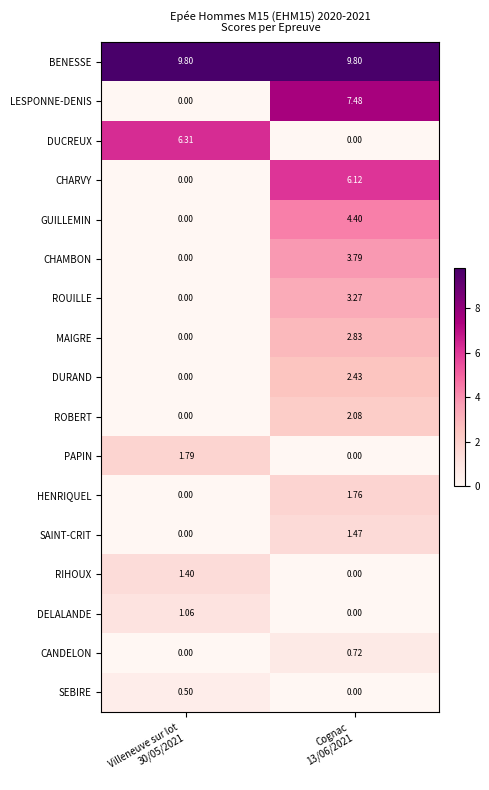

List the series in order of their peak value, lowest first.

SEBIRE, CANDELON, DELALANDE, RIHOUX, SAINT-CRIT, HENRIQUEL, PAPIN, ROBERT, DURAND, MAIGRE, ROUILLE, CHAMBON, GUILLEMIN, CHARVY, DUCREUX, LESPONNE-DENIS, BENESSE